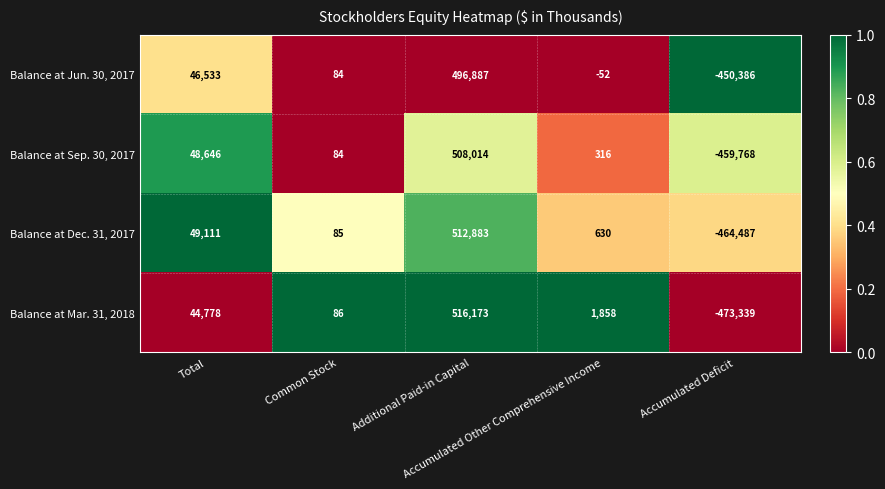

Rank the series by their maximum value, from lowest to highest.

Balance at Jun. 30, 2017, Balance at Sep. 30, 2017, Balance at Dec. 31, 2017, Balance at Mar. 31, 2018